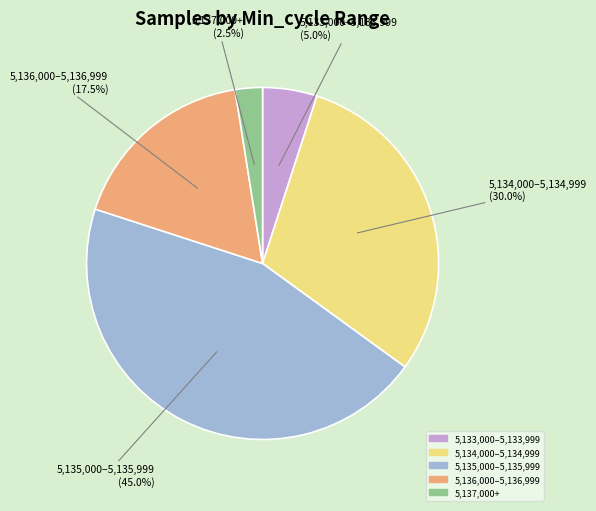

Does any single category account for the majority?

No